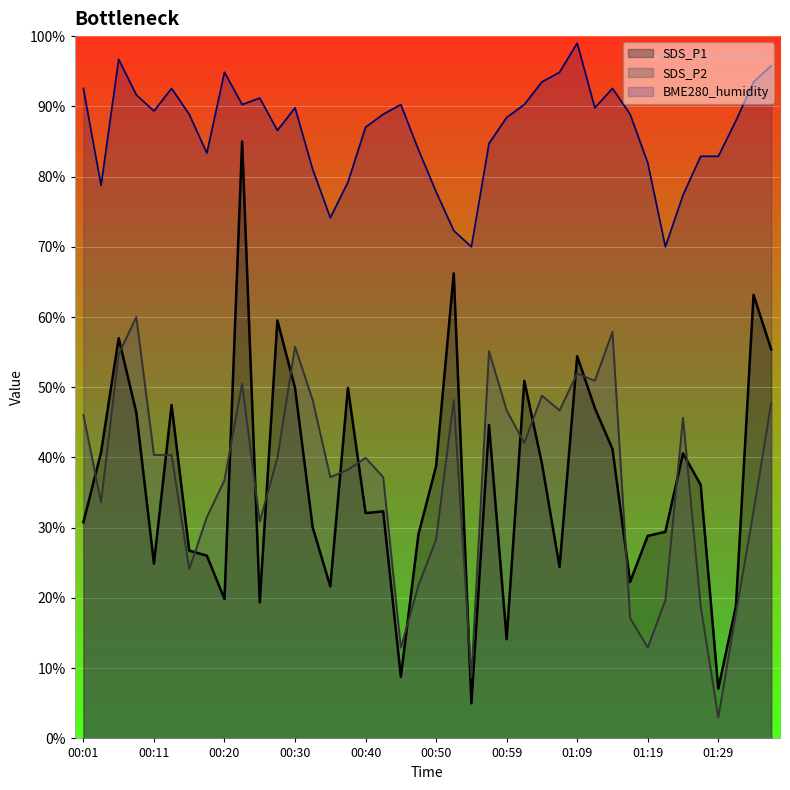

What is the sum of all SDS_P1 values?

1465.1